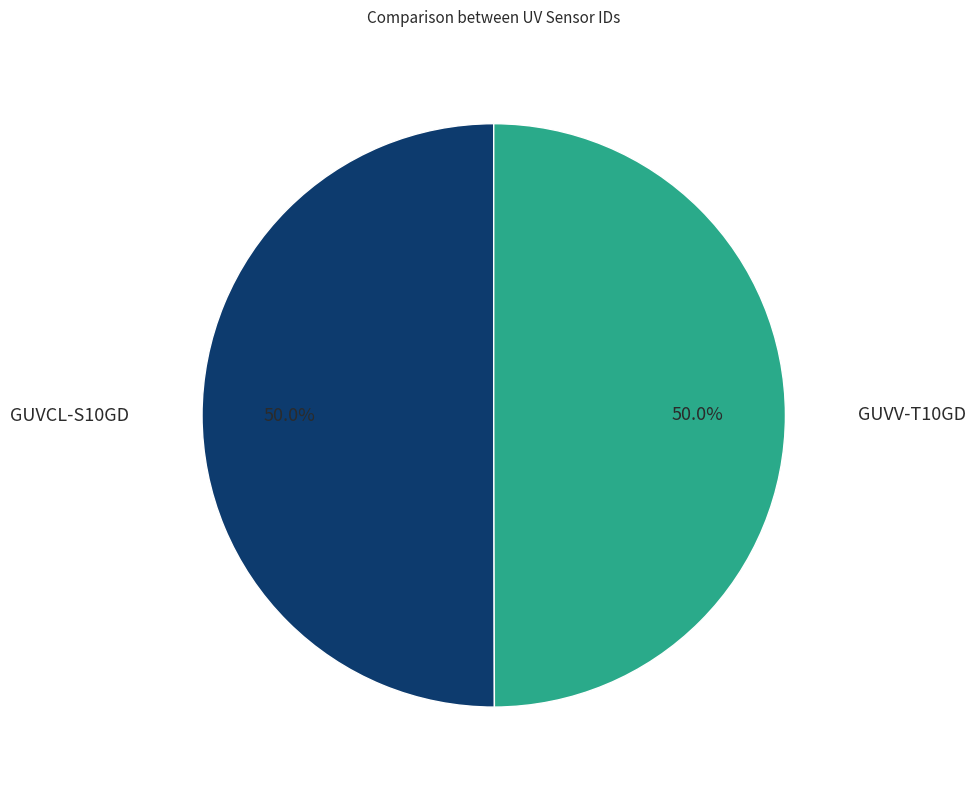

How many segments does this pie chart have?

2